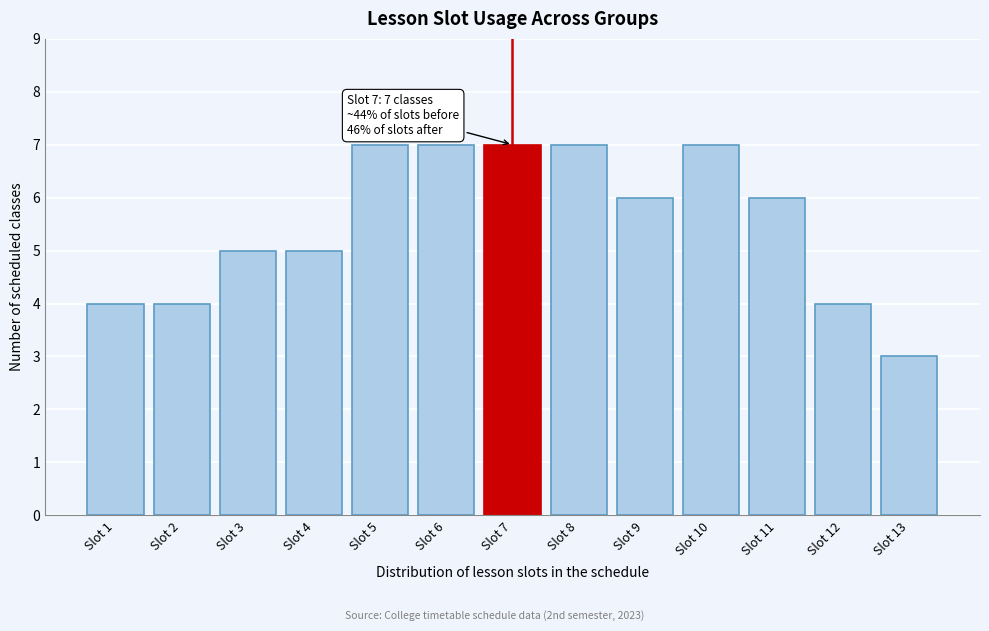

Reading left to right, extract all data points from this chart.

Slot 1=4	Slot 2=4	Slot 3=5	Slot 4=5	Slot 5=7	Slot 6=7	Slot 7=7	Slot 8=7	Slot 9=6	Slot 10=7	Slot 11=6	Slot 12=4	Slot 13=3